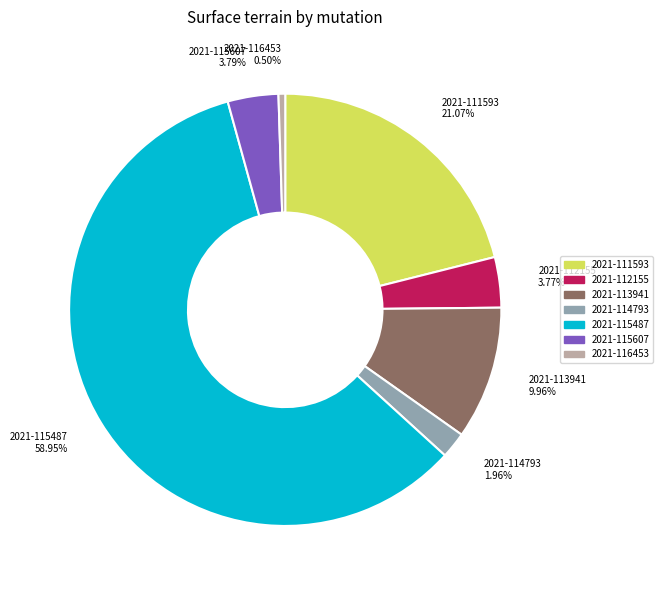

Which has a higher value, 2021-112155 or 2021-114793?

2021-112155